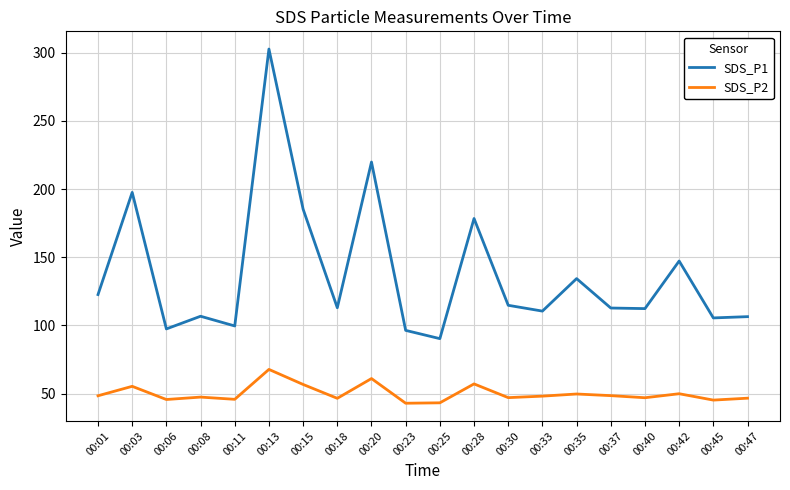

What is the maximum value for SDS_P2?

67.7